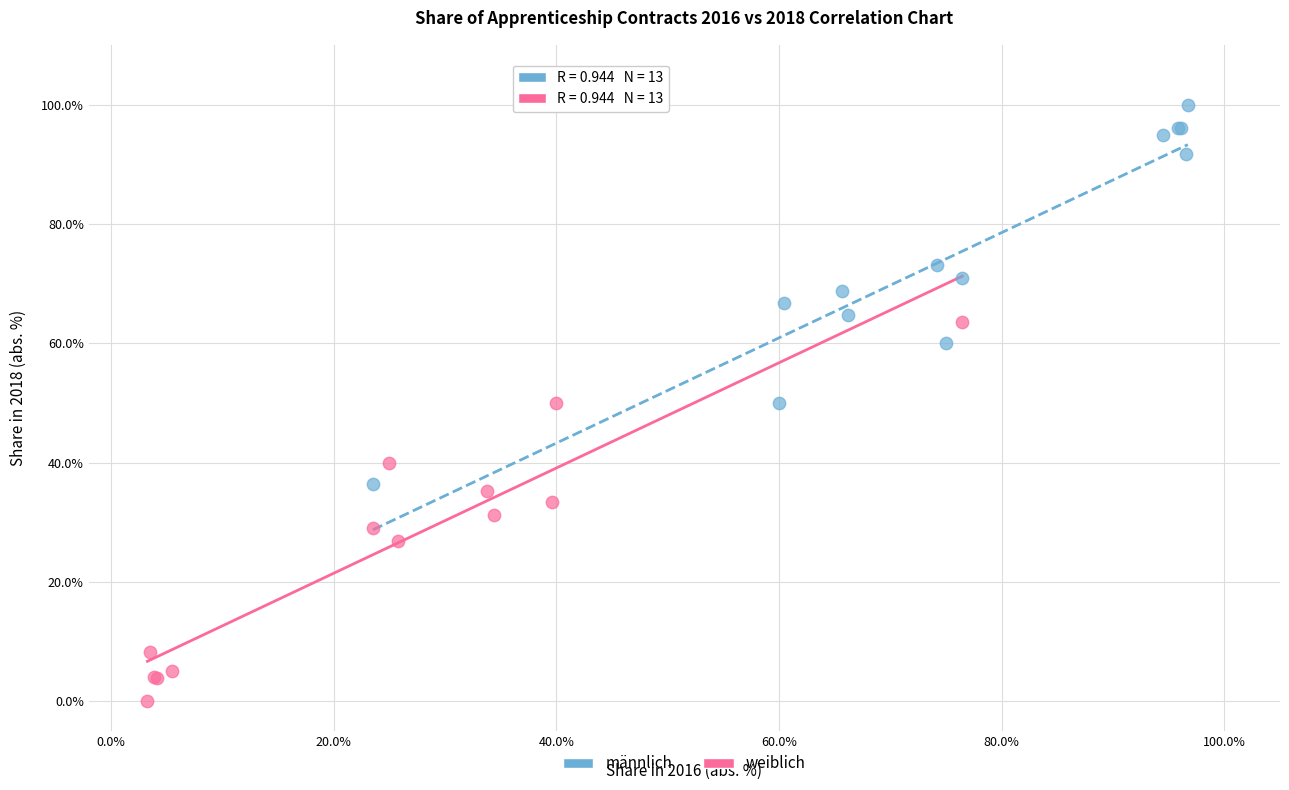

Which series reaches the minimum Y coordinate?

weiblich